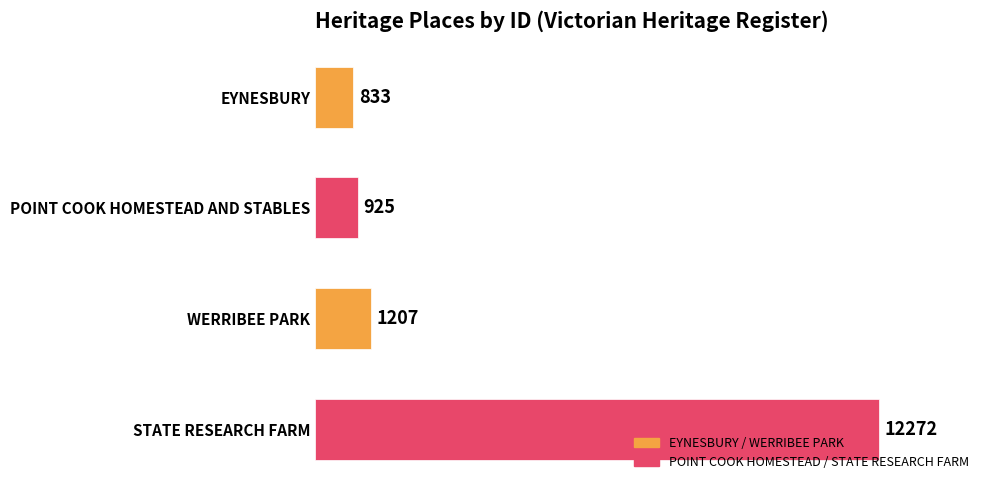

List the labels in order of value, largest first.

STATE RESEARCH FARM, WERRIBEE PARK, POINT COOK HOMESTEAD AND STABLES, EYNESBURY